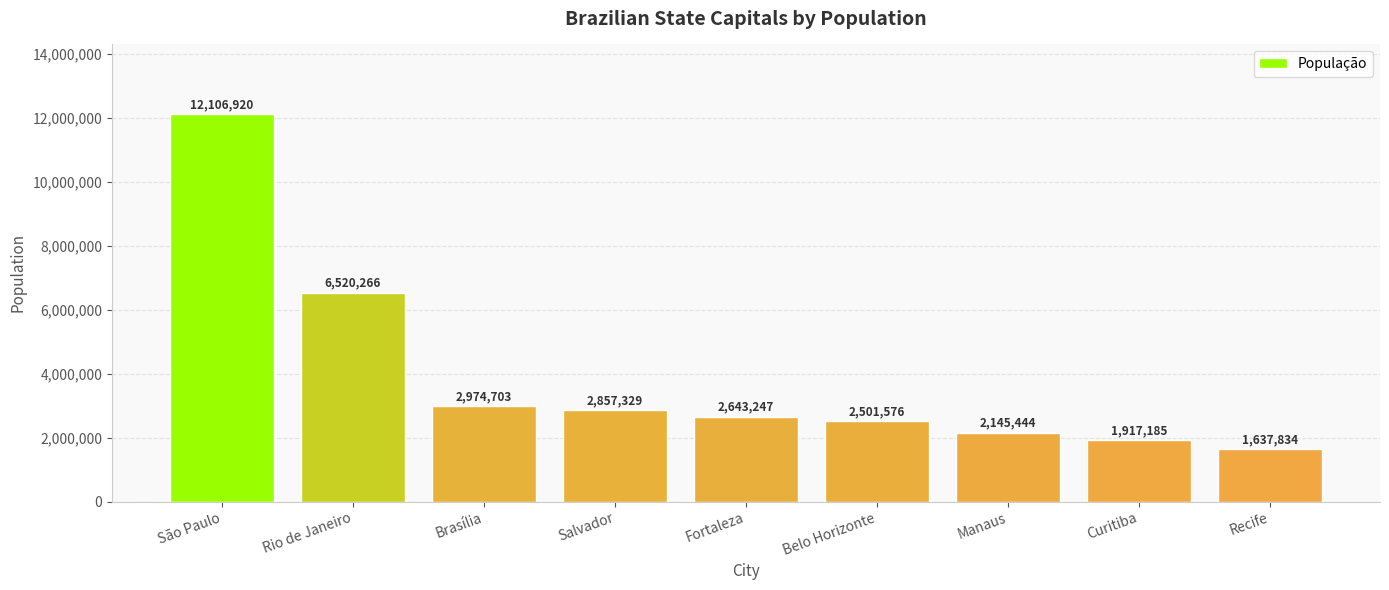

The chart shows a value of 3074301 at Manaus. True or false?

False